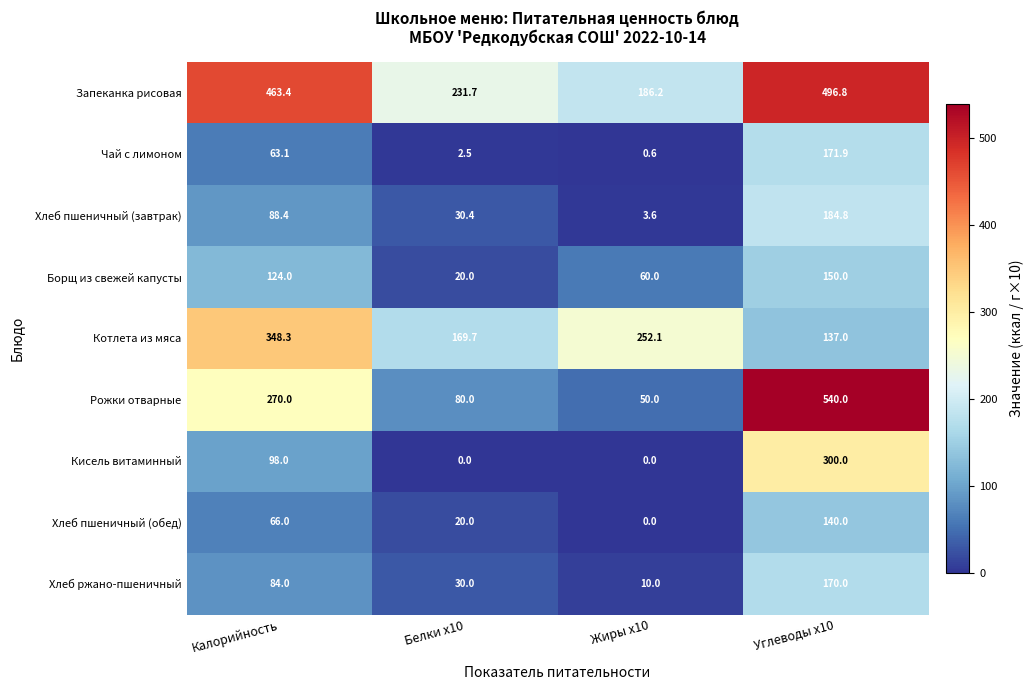

Is the value of Хлеб ржано-пшеничный at Белки x10 greater than the value of Запеканка рисовая at Углеводы x10?

No